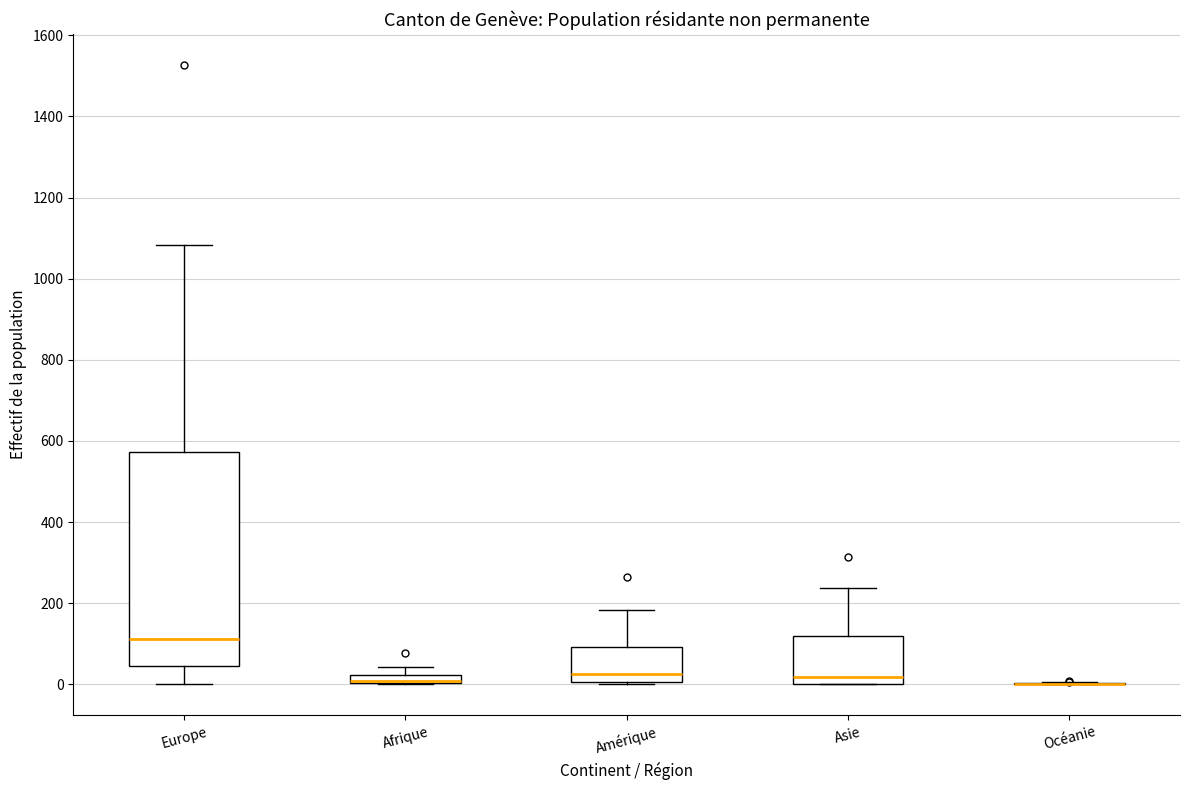

Which box is the tallest, from its lower edge to its upper edge?

Europe